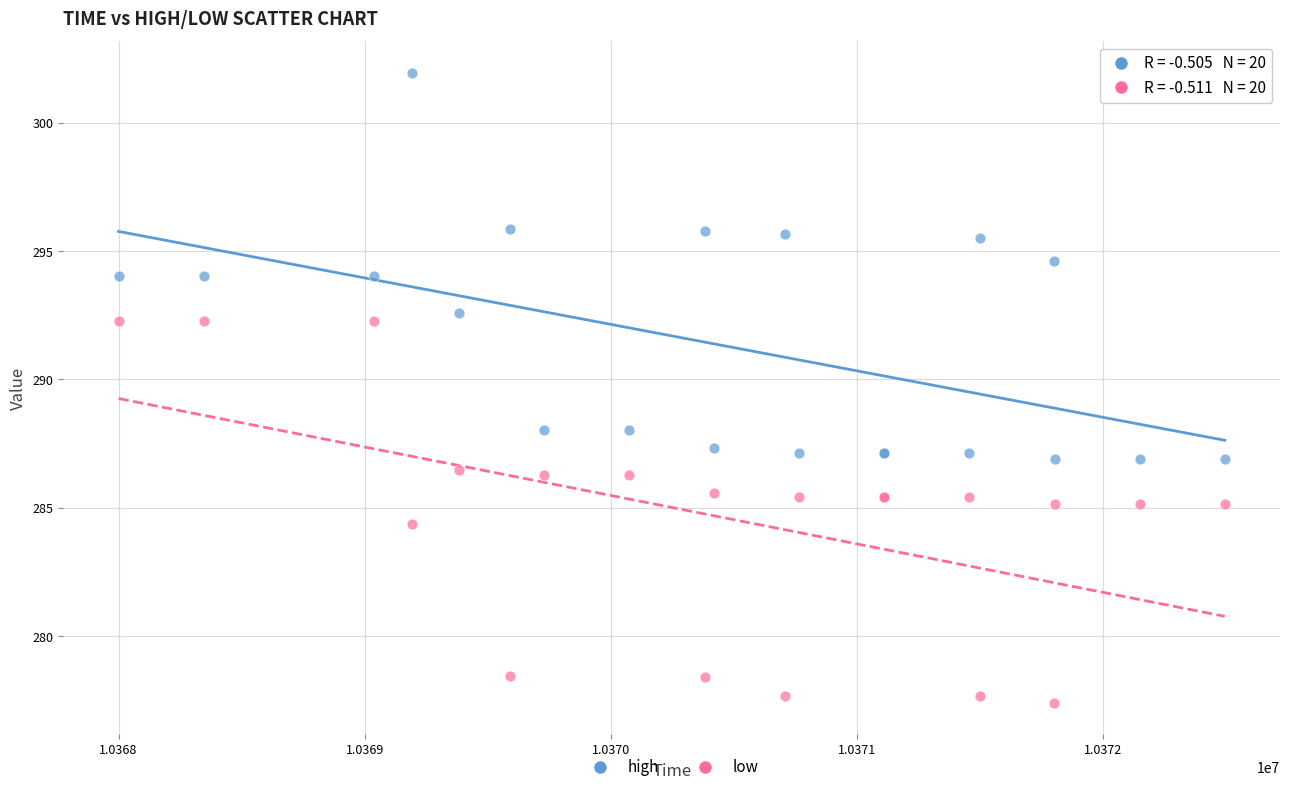

In the low series, what Y value is closest to 284?

284.4